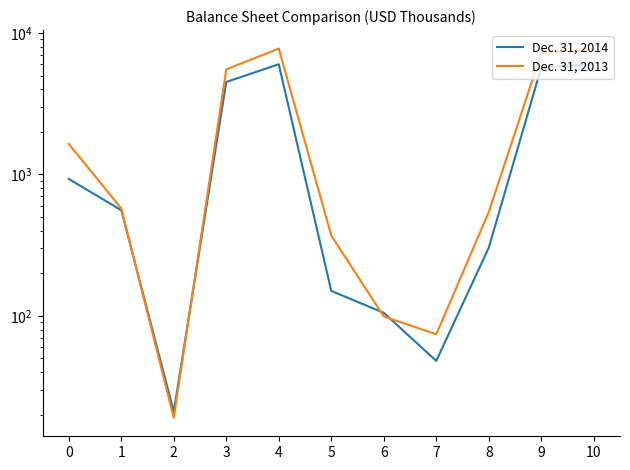

Rank the series by their average value, from lowest to highest.

Dec. 31, 2014, Dec. 31, 2013